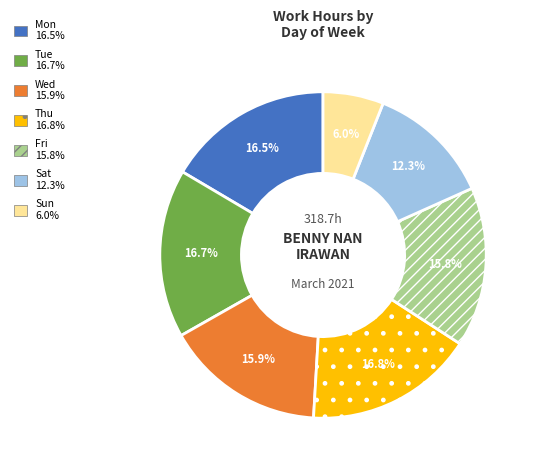

Is there any slice that represents more than half of the pie?

No